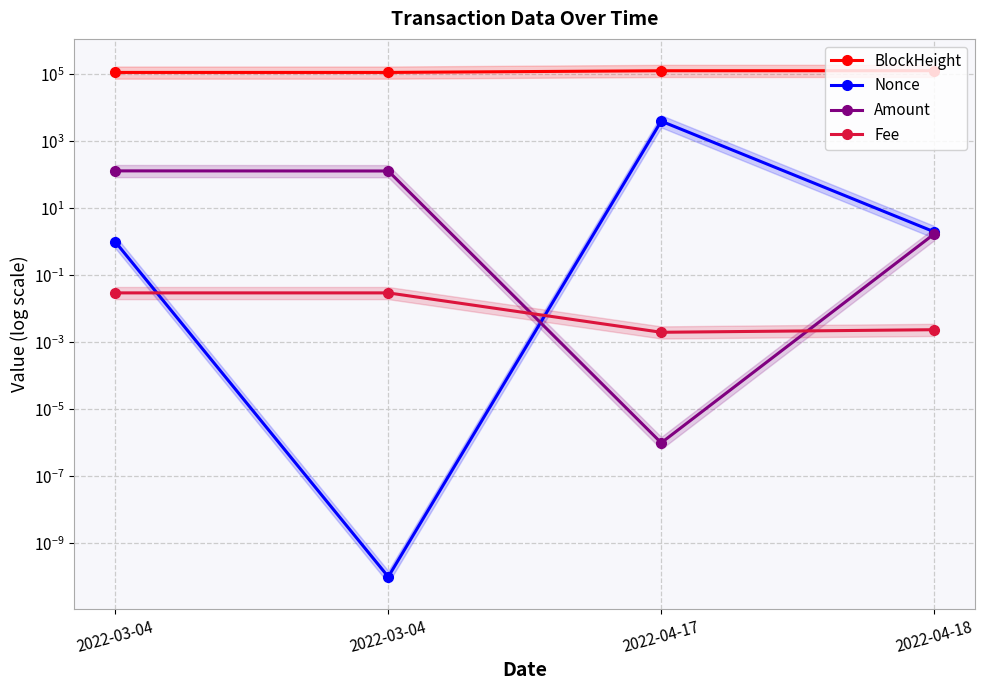

Where do Amount and Nonce first cross each other?

2022-03-04 and 2022-04-17